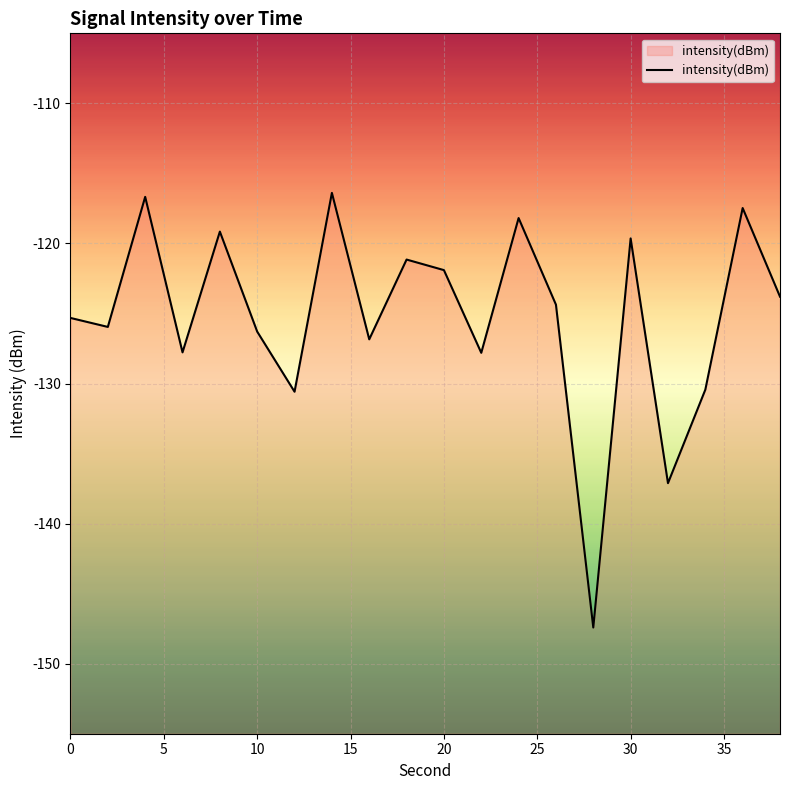

The chart shows a value of -59.2 at 2. True or false?

False